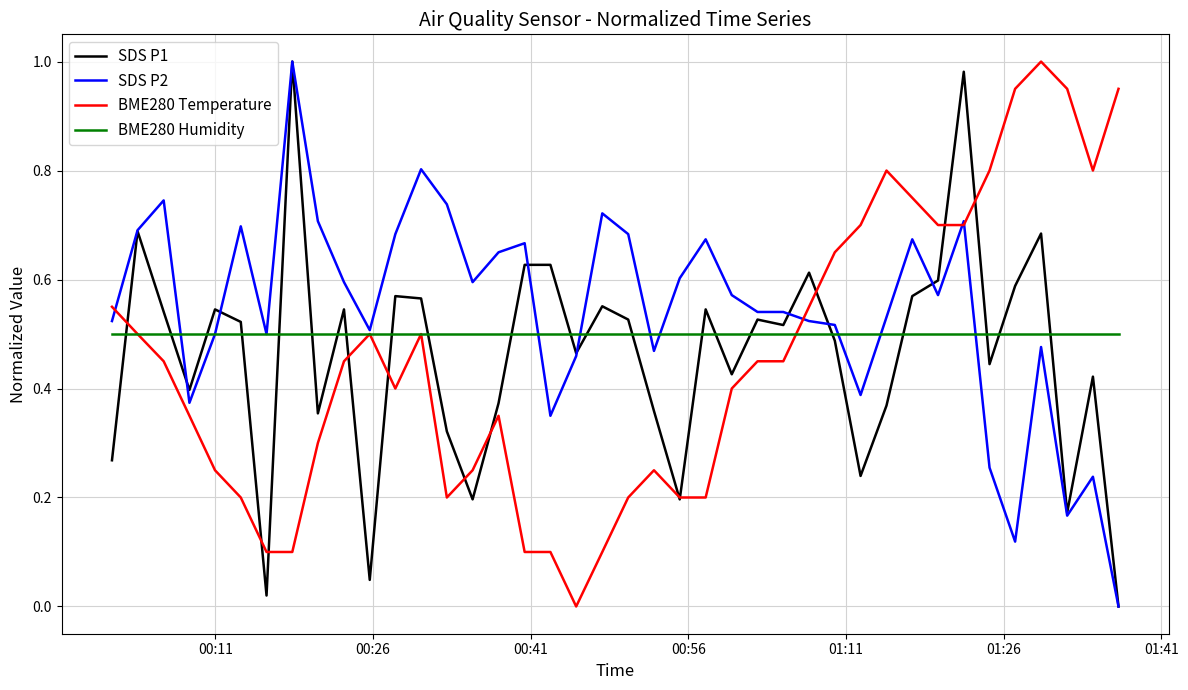

After their last crossing, which series has the higher values: BME280 Humidity or SDS P1?

BME280 Humidity